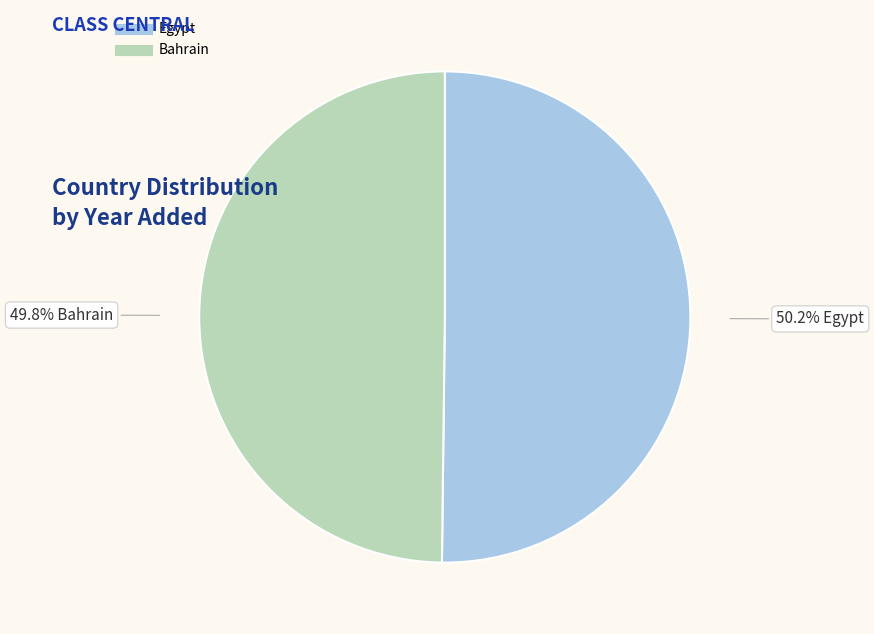

Does any single category account for the majority?

Yes